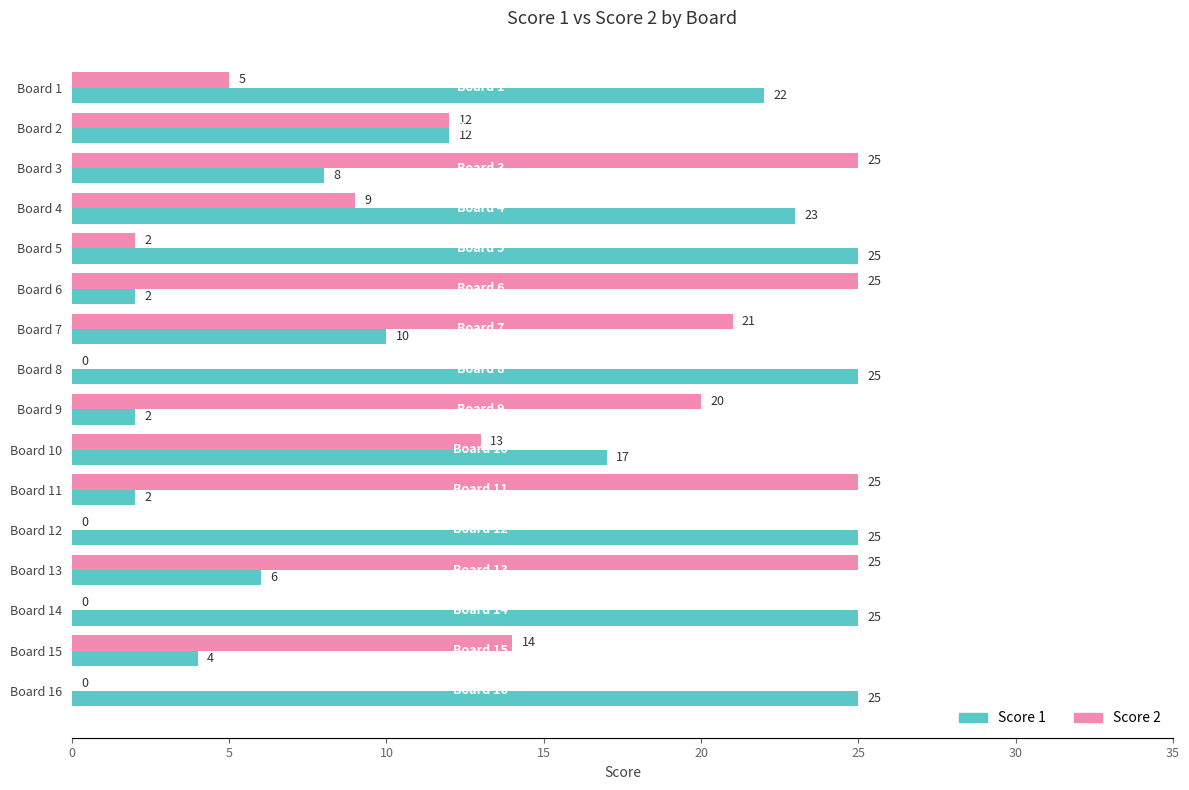

At which label is Score 1 closest to 13?

Board 2